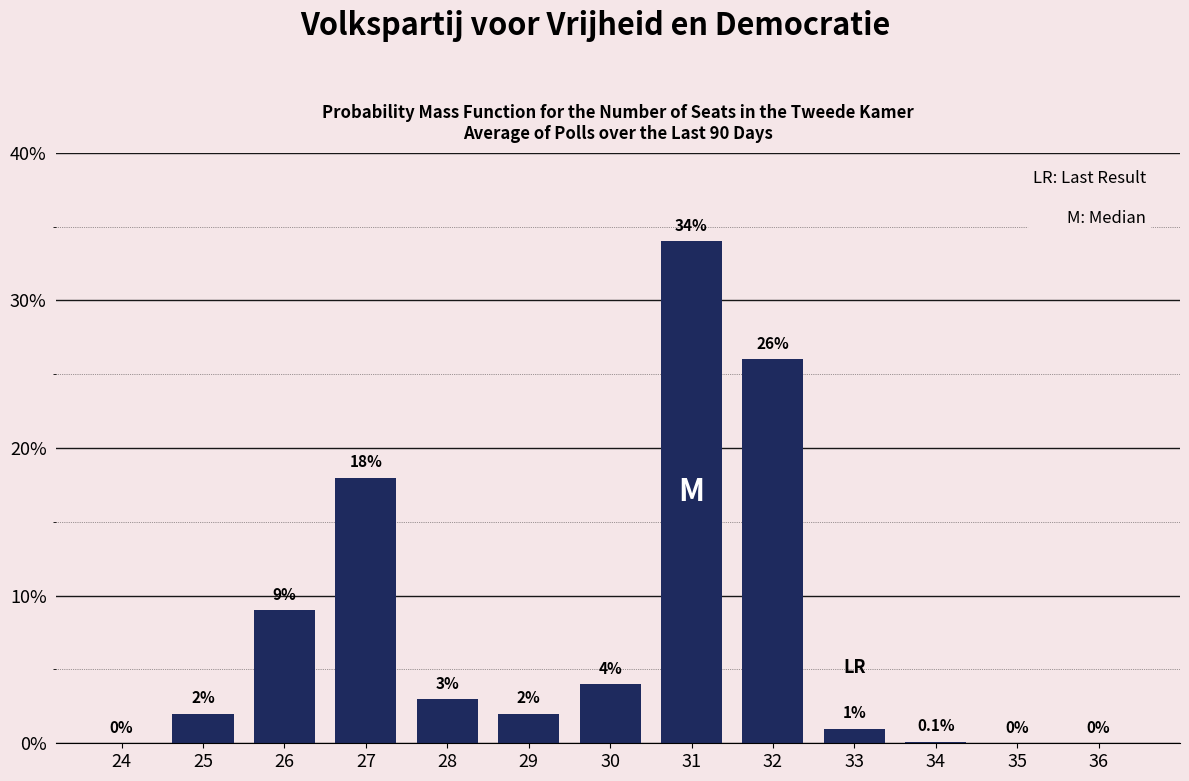

Reading left to right, transcribe all the data shown in this chart.

24=0.0	25=2.0	26=9.0	27=18.0	28=3.0	29=2.0	30=4.0	31=34.0	32=26.0	33=1.0	34=0.1	35=0.0	36=0.0